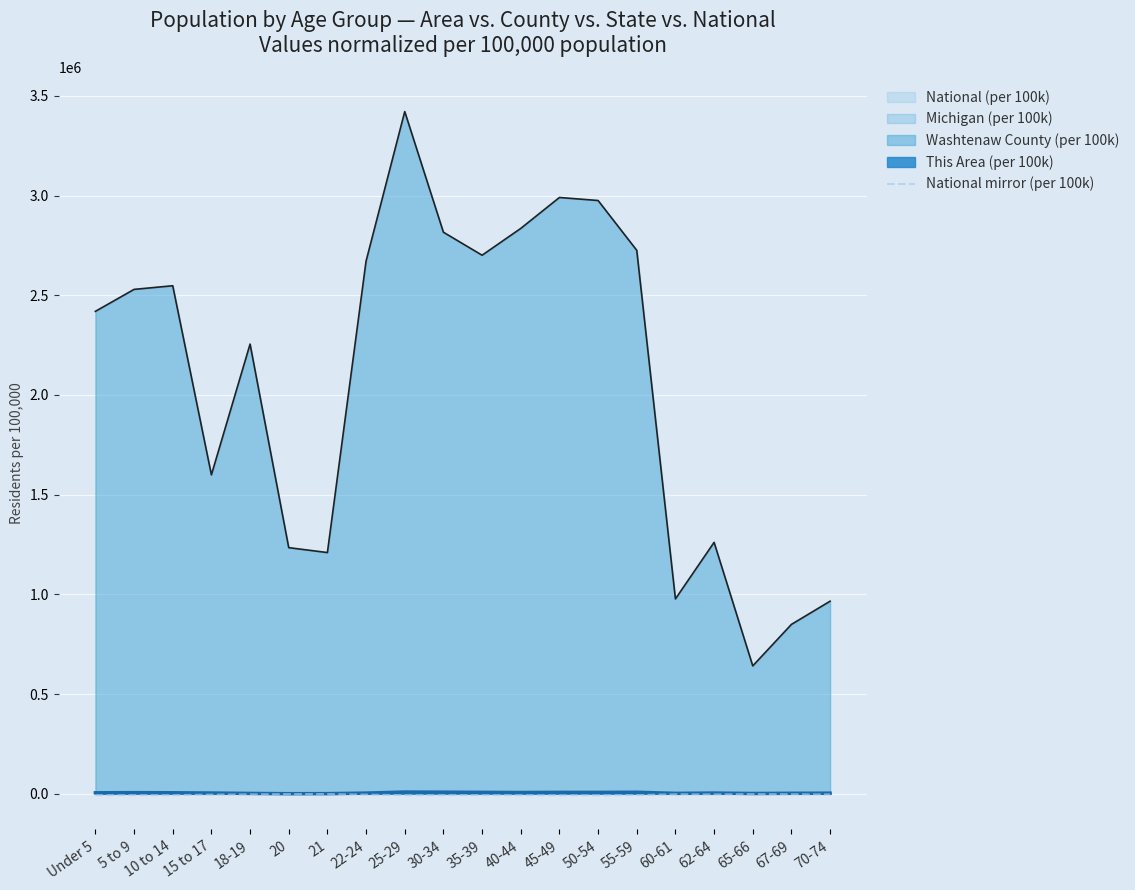

What position from the left is 45-49?

13